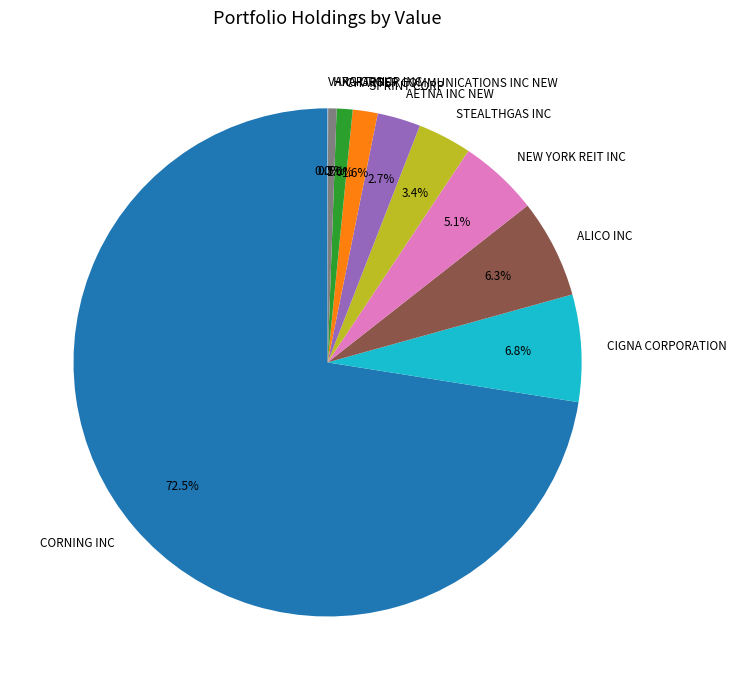

How much of the chart is everything except HRG GROUP INC?

99.5%